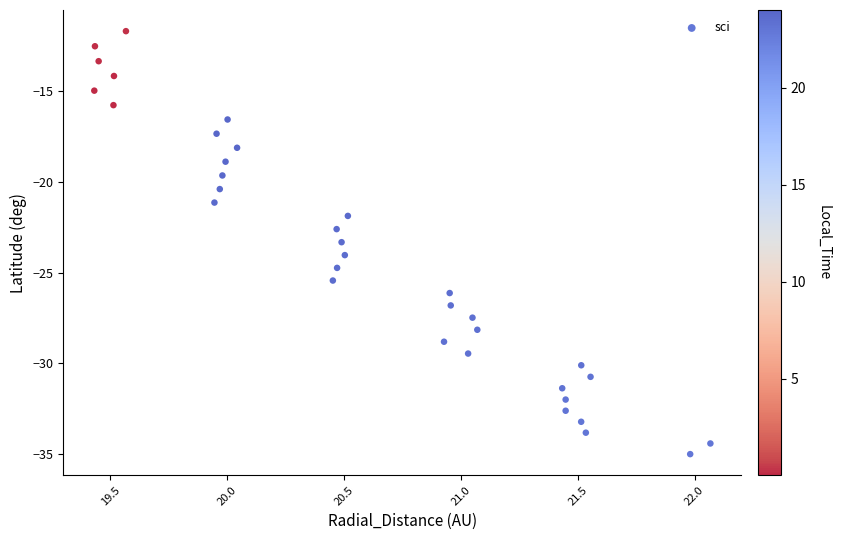

What is the range of X values (max minus min)?

5.3